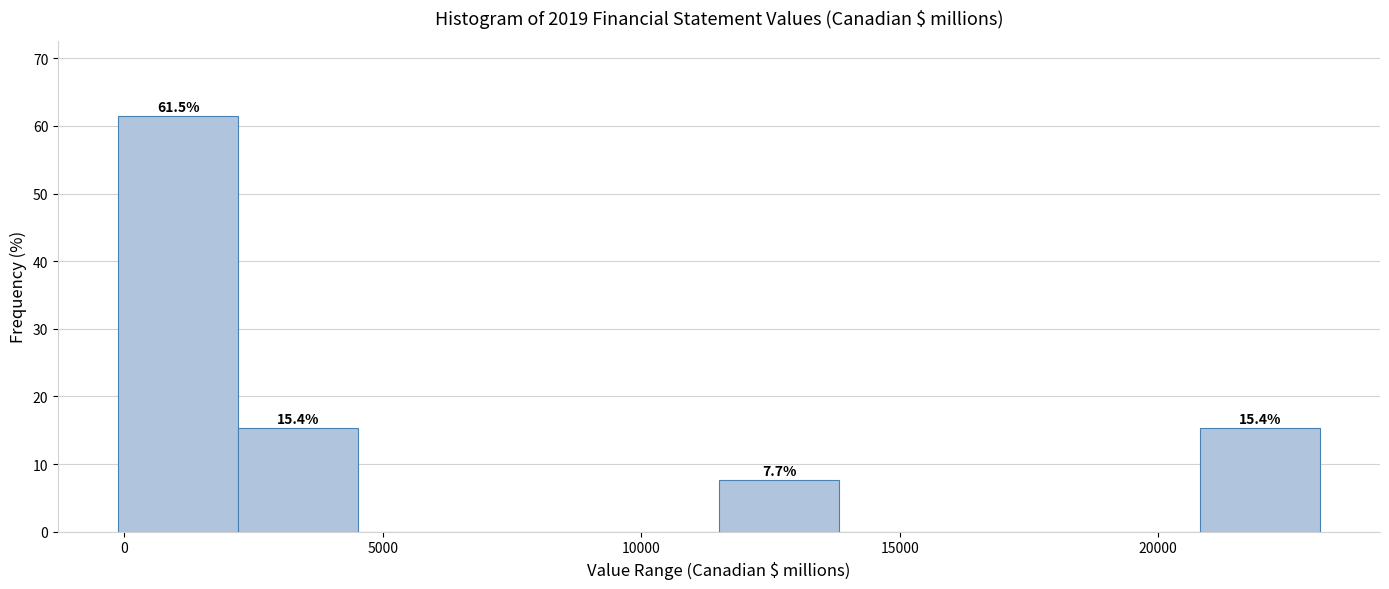

Over which range of the x-axis is the bar tallest?

0 to 2000